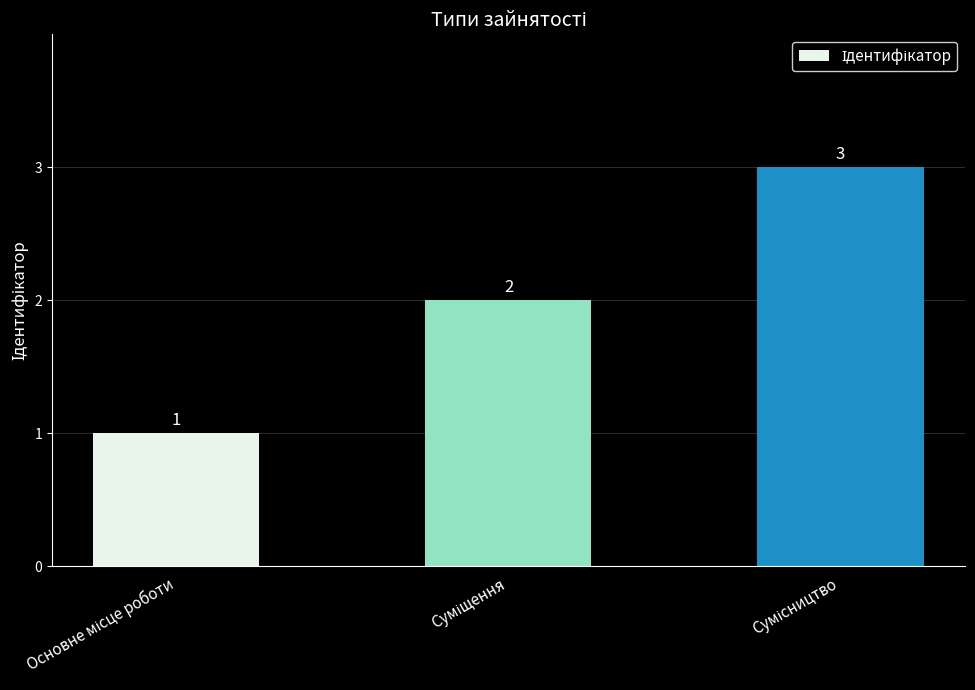

What is the maximum value shown in the chart?

3